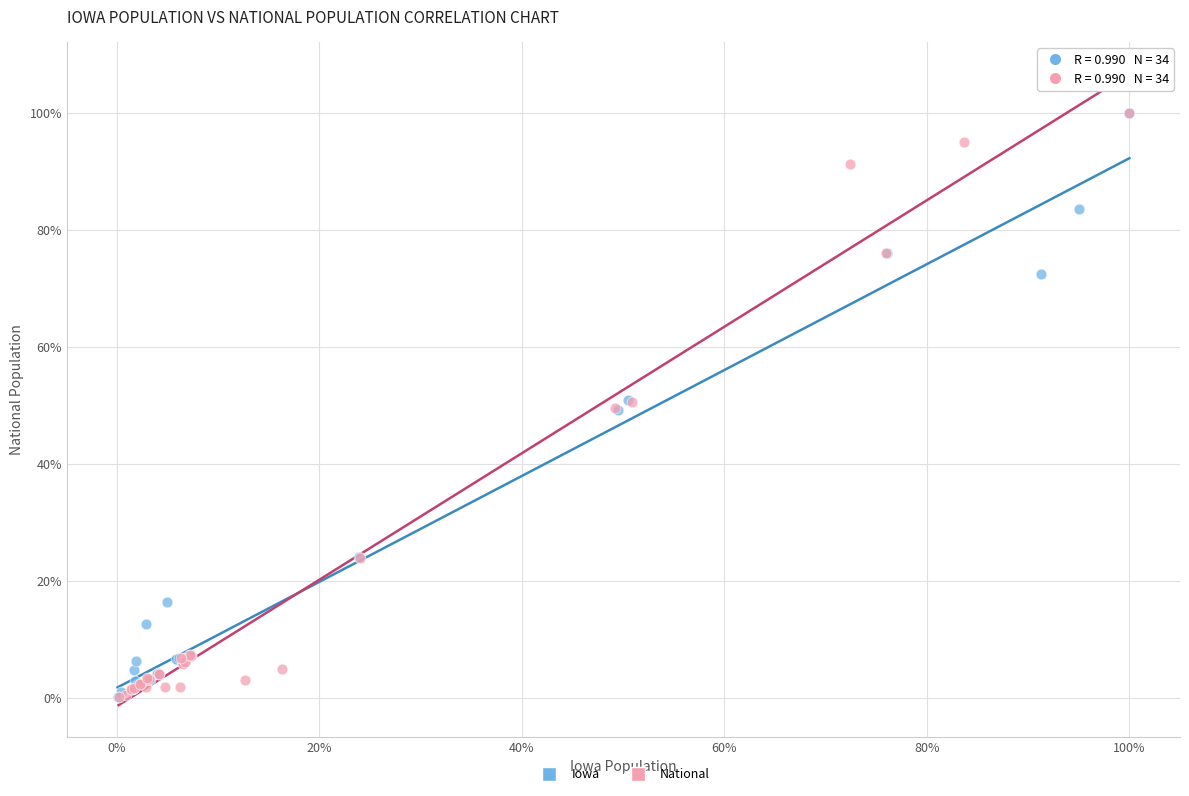

What are all the series names shown in the legend?

Iowa, National